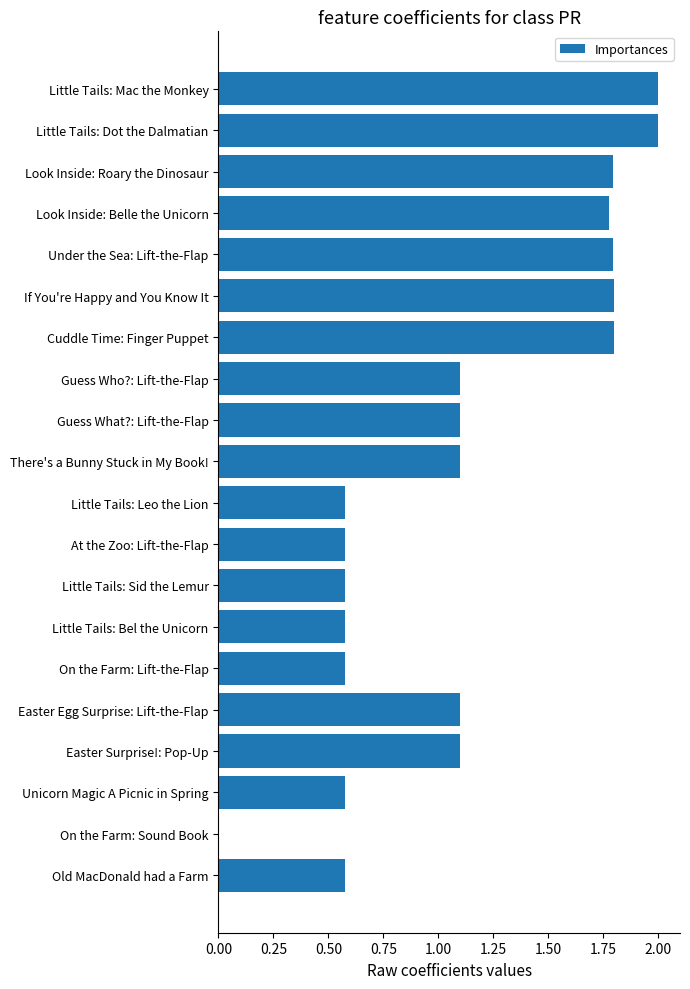

True or false: the data shows 2.0 at Guess Who?: Lift-the-Flap.

False